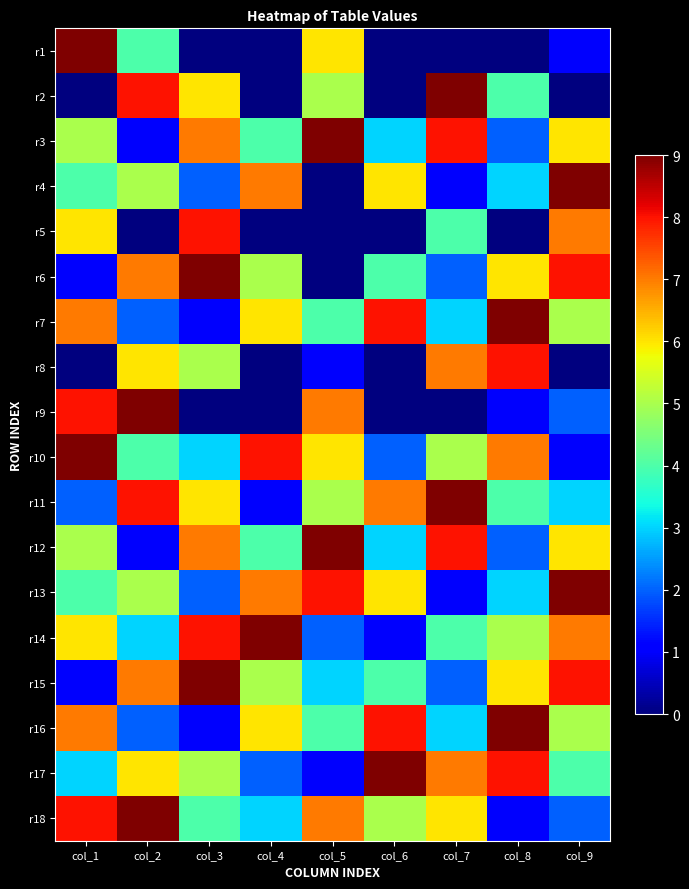

Which has a higher value, col_8 or col_1?

col_1